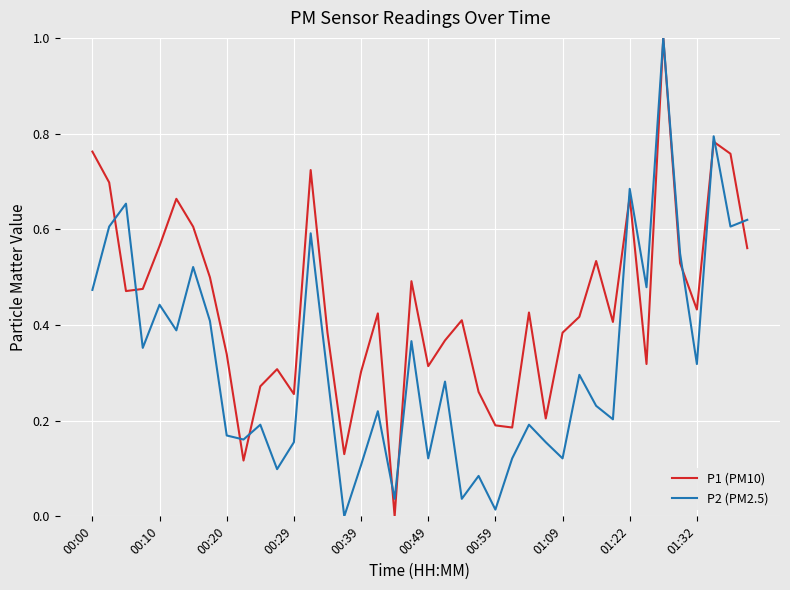

List the series in order of their overall mean, highest first.

P1 (PM10), P2 (PM2.5)